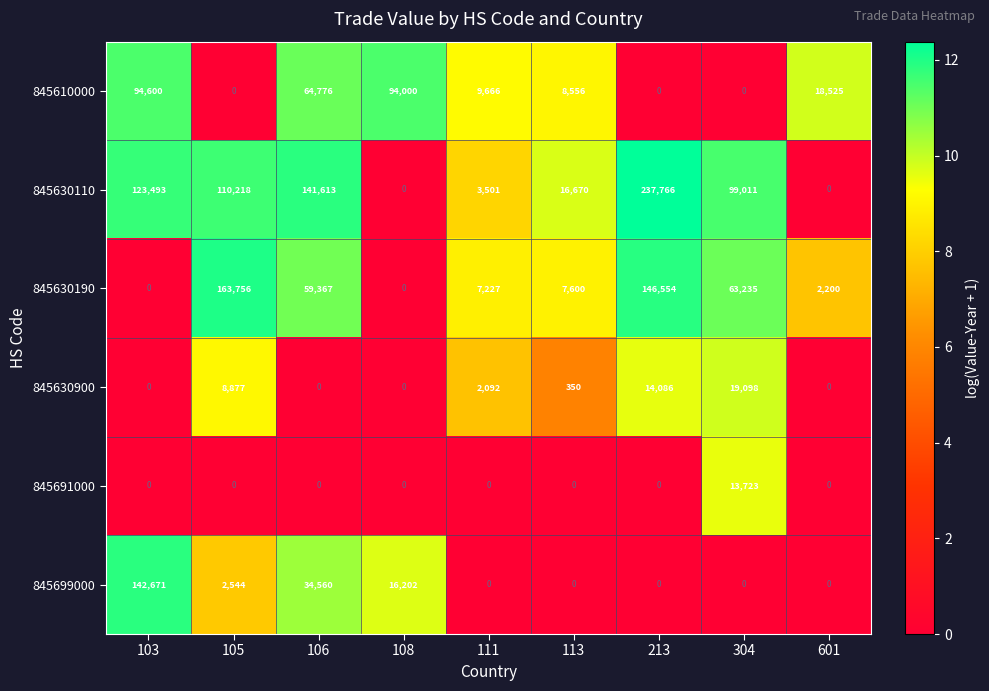

List the series in order of their peak value, highest first.

845630110, 845630190, 845699000, 845610000, 845630900, 845691000